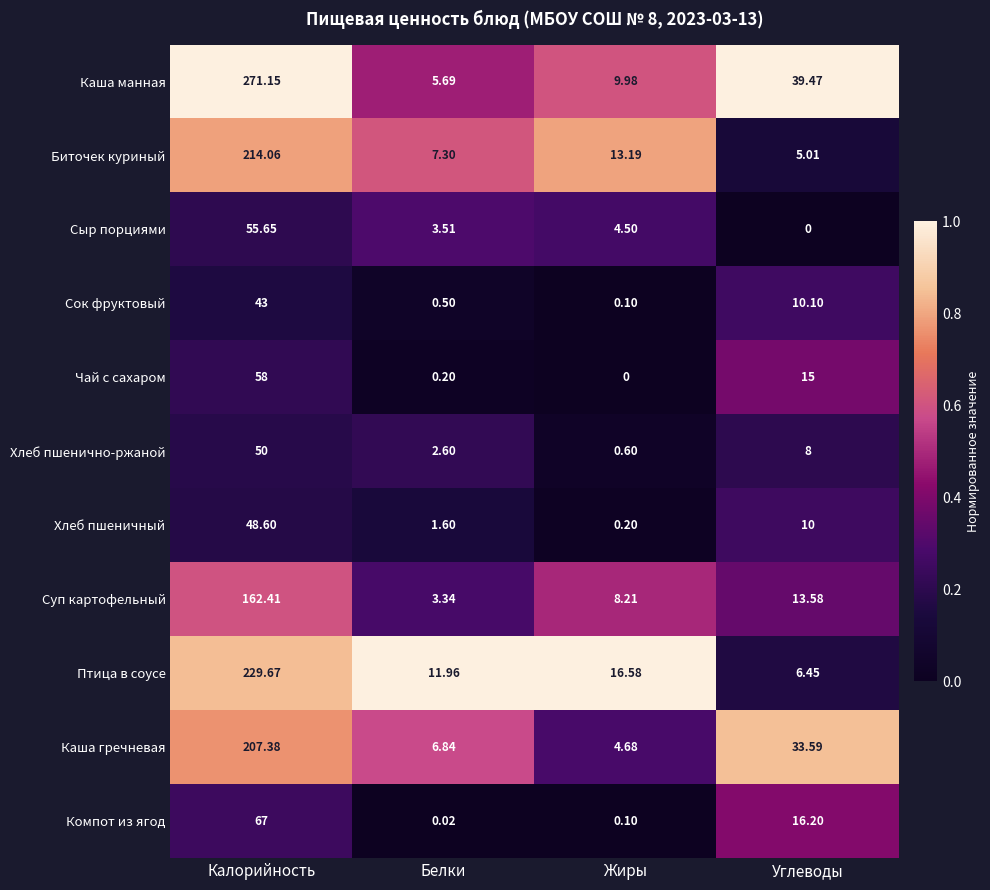

At which label does Каша гречневая reach its peak?

Калорийность